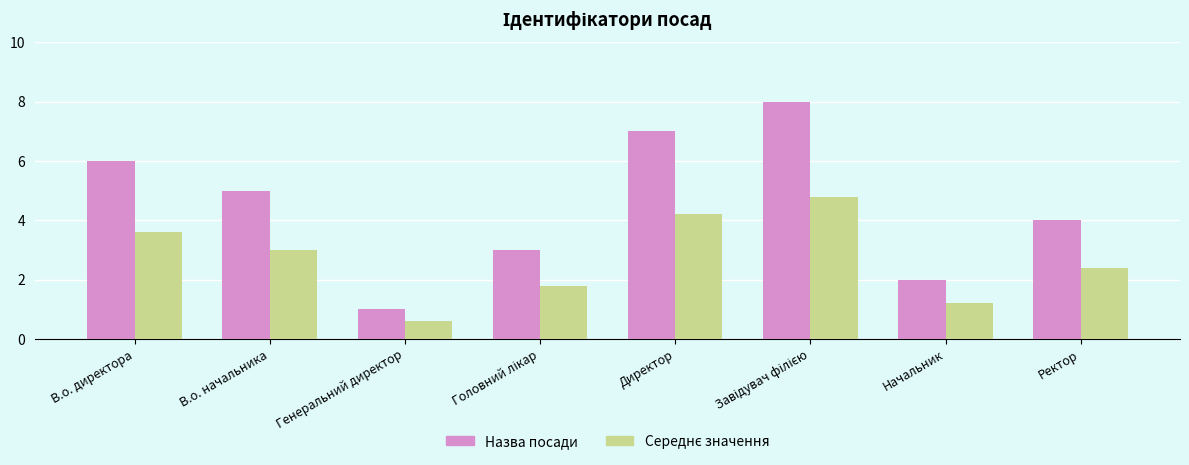

What is the minimum value shown in the chart?

0.6